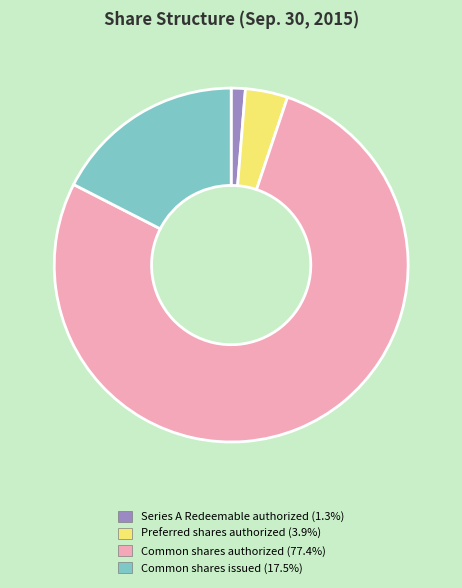

Which category has the smallest portion of the pie?

Series A Redeemable authorized